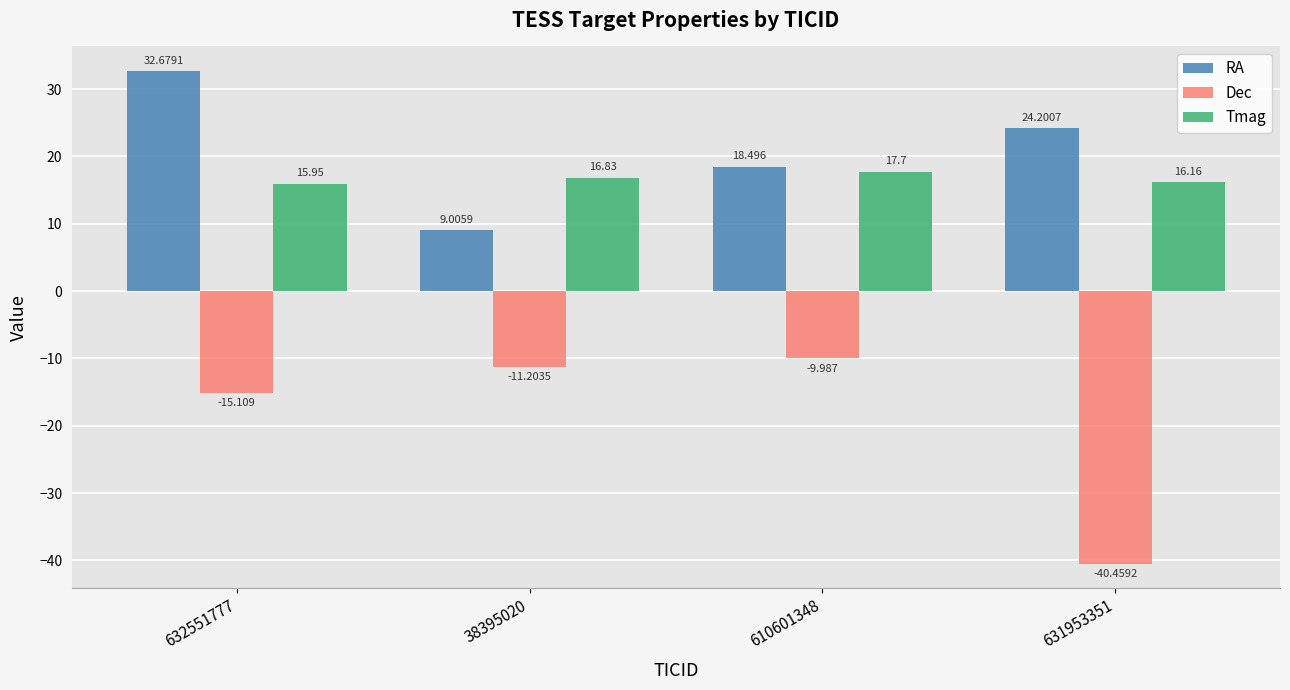

How many groups of bars are there?

4